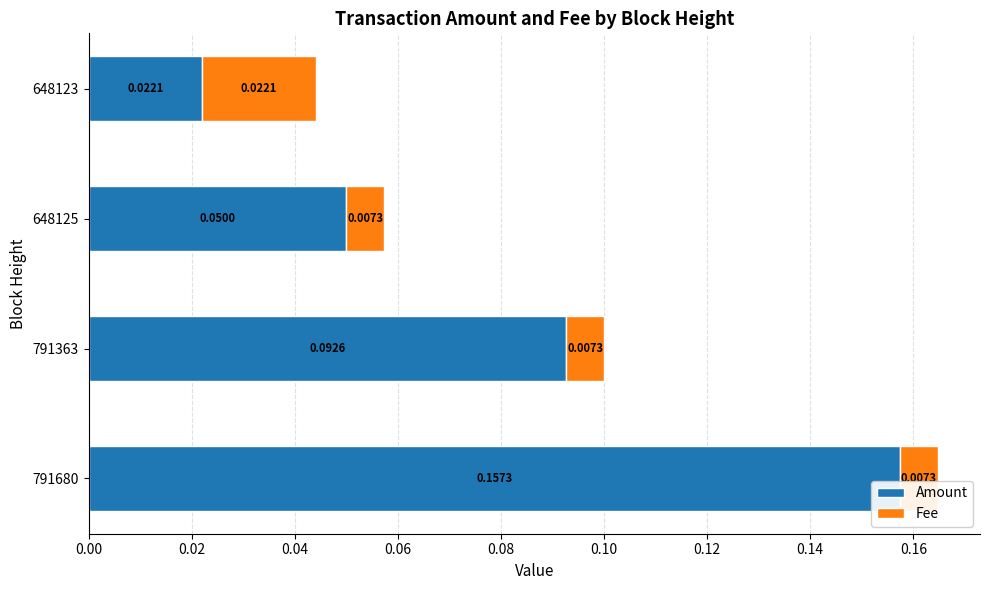

At which category is the sum across all series the highest?

791680